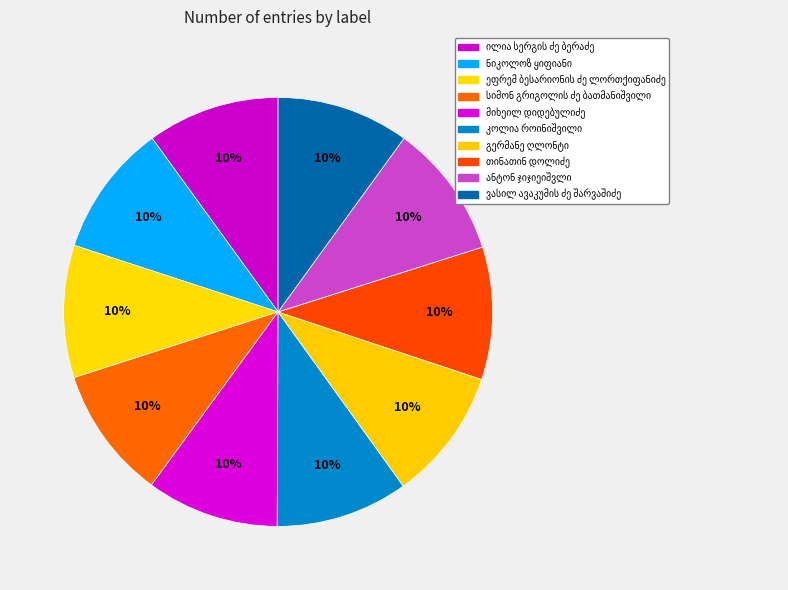

Is it true that ეფრემ ბესარიონის ძე ლორთქიფანიძე is 10% of the pie?

True